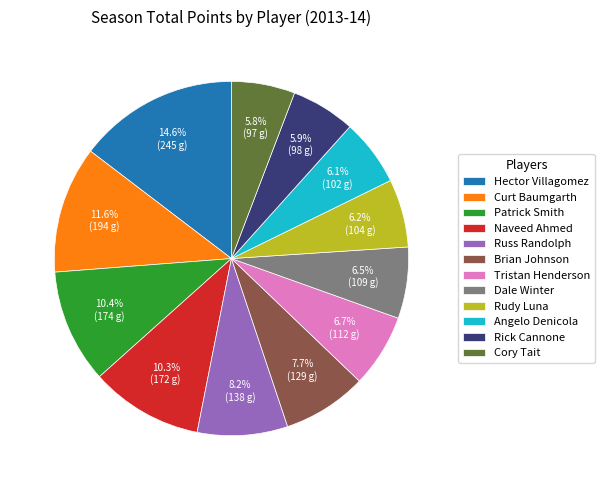

To the nearest percent, what portion does Hector Villagomez represent?

15%